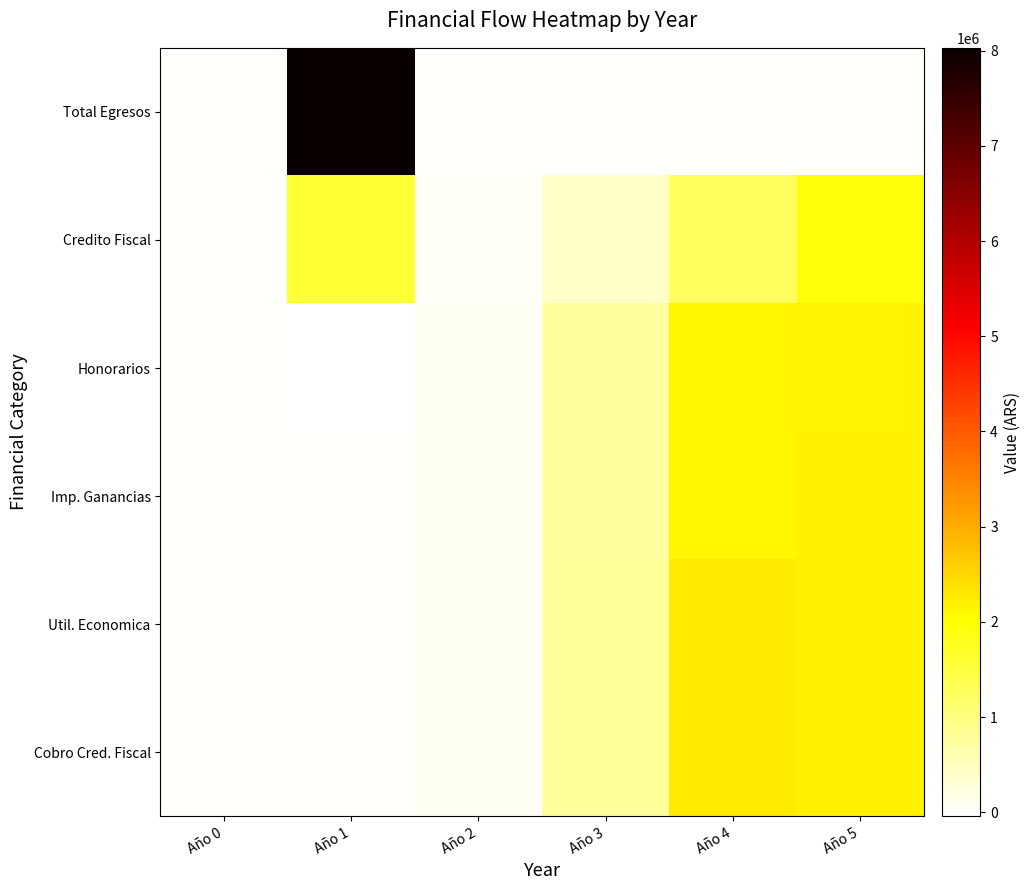

Between Año 1 and Año 3, which series saw the biggest shift?

Total Egresos